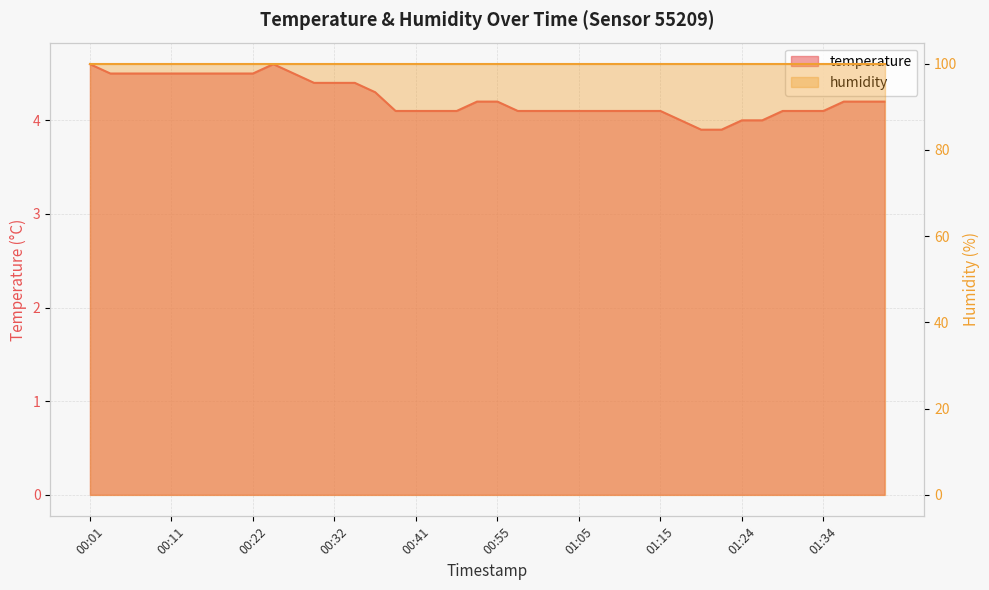

List the labels in order of value, largest first.

00:01, 00:24, 00:04, 00:06, 00:09, 00:11, 00:14, 00:17, 00:19, 00:22, 00:27, 00:29, 00:32, 00:34, 00:37, 00:52, 00:55, 01:37, 01:39, 01:42, 00:39, 00:41, 00:47, 00:50, 00:57, 01:00, 01:02, 01:05, 01:07, 01:10, 01:12, 01:15, 01:29, 01:32, 01:34, 01:17, 01:24, 01:27, 01:19, 01:22